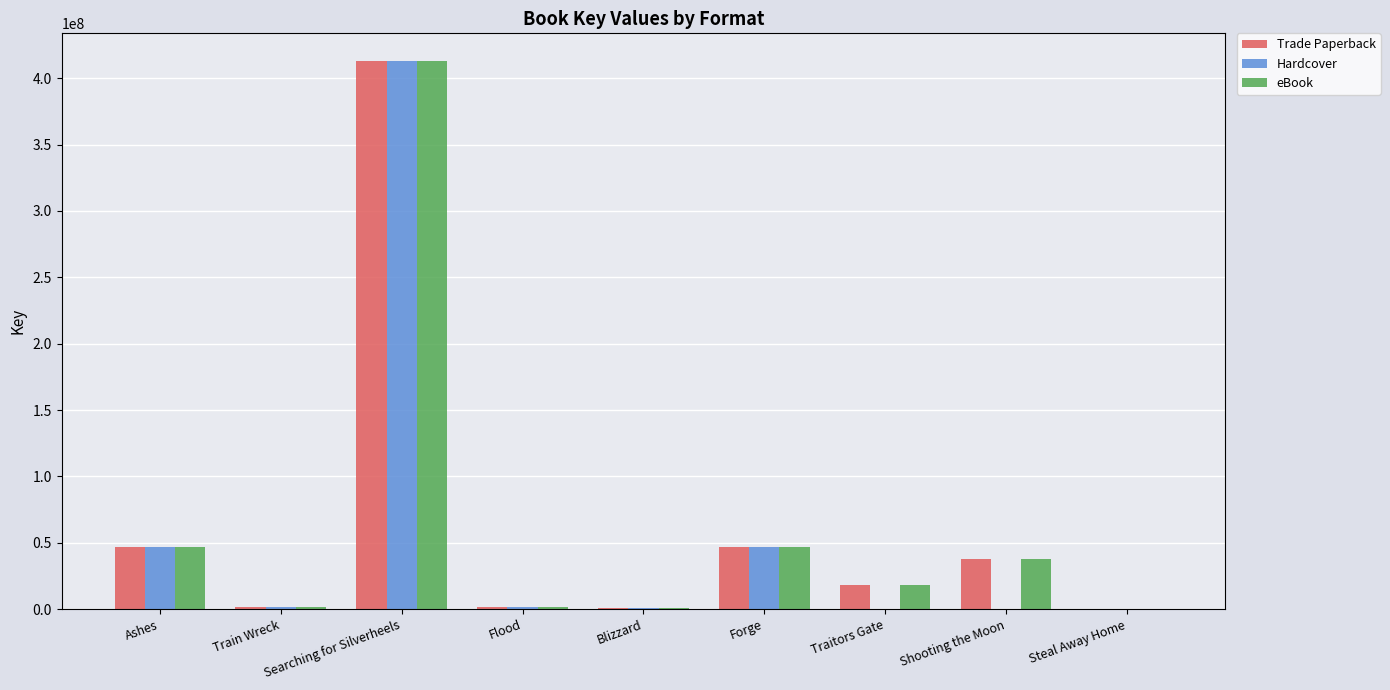

How many distinct data groups are displayed?

3